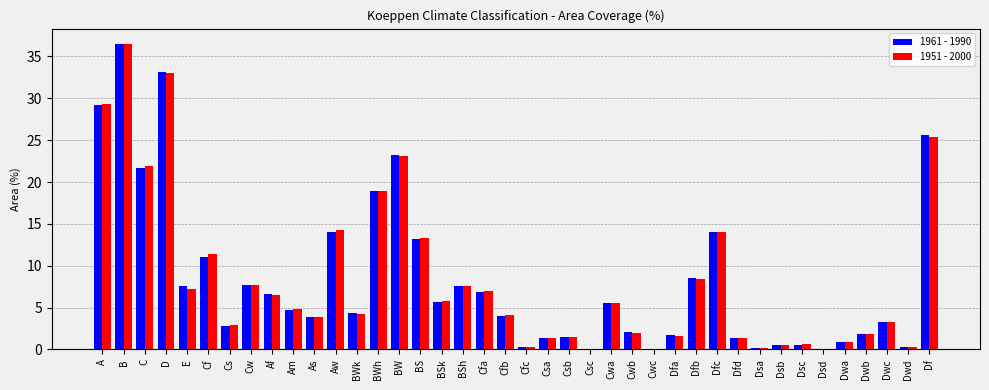

What is the maximum value shown in the chart?

36.5